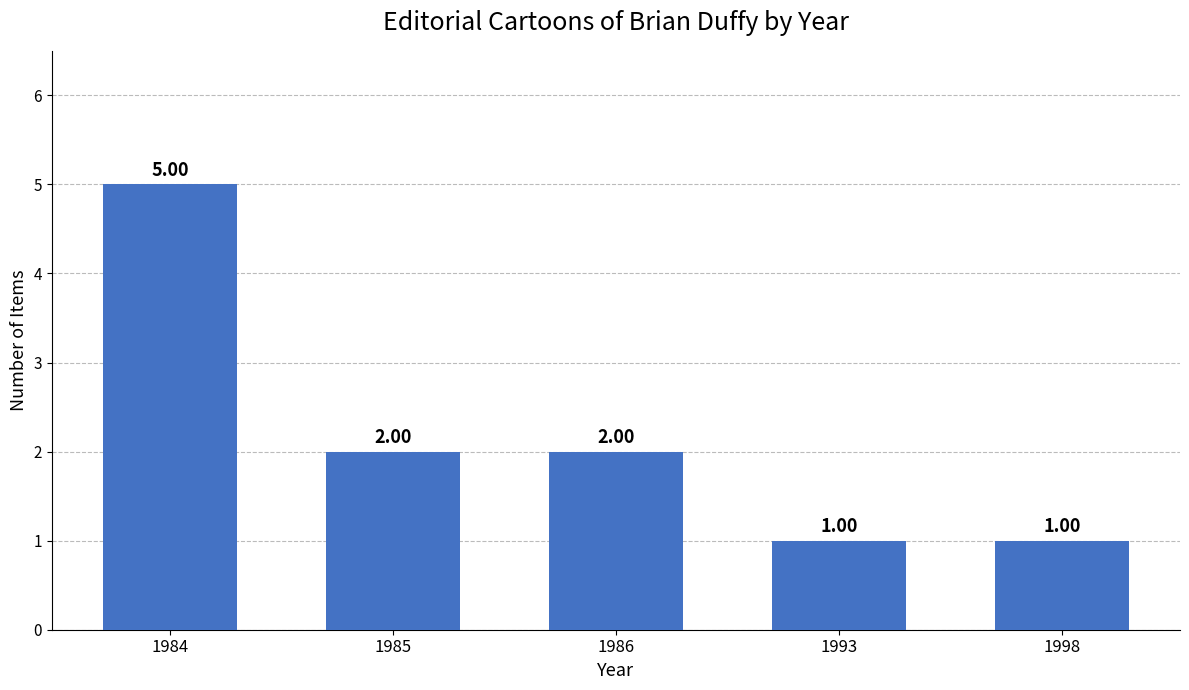

What is the minimum value shown in the chart?

1